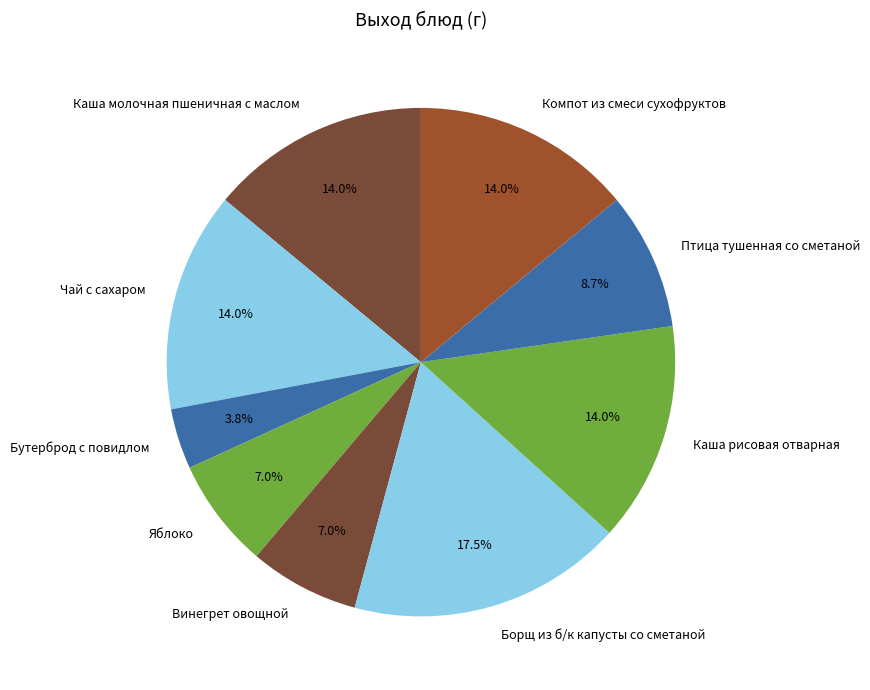

How much of the chart is everything except Чай с сахаром?

86.0%